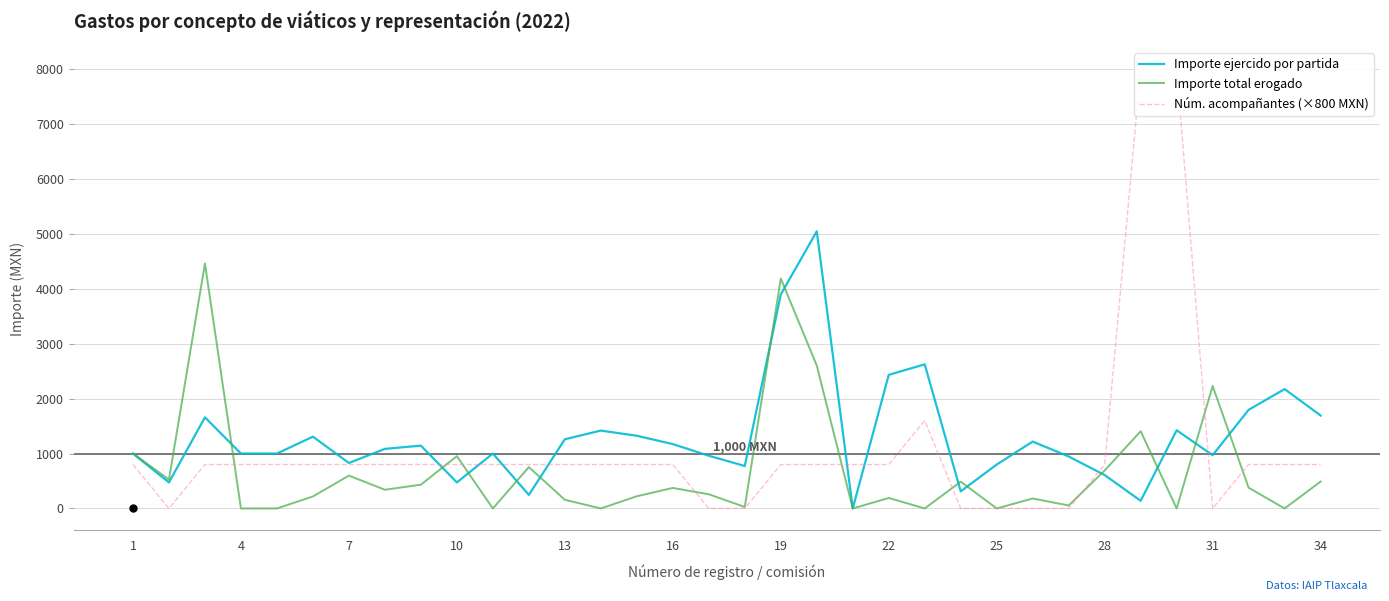

Reading right to left, list all the values displayed in this chart.

Importe ejercido por partida: 1692.0	2174.0	1796.0	970.0	1424.0	140.0	608.0	946.0	1218.2	800.0	312.0	2624.0	2433.0	0.0	5045.9	3896.0	773.0	960.0	1172.0	1324.0	1418.0	1260.0	247.0	1000.0	474.0	1144.0	1085.0	828.0	1307.5	1000.0	1000.0	1659.0	474.0	1000.0
Importe total erogado: 490.0	0.0	378.0	2230.0	0.0	1406.0	692.0	54.0	181.8	0.0	488.0	0.0	191.0	0.0	2602.1	4188.0	27.0	258.0	374.0	222.0	0.0	158.0	753.0	0.0	952.0	433.0	341.0	598.0	218.5	0.0	0.0	4461.0	526.0	1000.0
Núm. acompañantes (×800 MXN): 800.0	800.0	800.0	0.0	8000.0	8000.0	800.0	0.0	0.0	0.0	0.0	1600.0	800.0	800.0	800.0	800.0	0.0	0.0	800.0	800.0	800.0	800.0	800.0	800.0	800.0	800.0	800.0	800.0	800.0	800.0	800.0	800.0	0.0	800.0